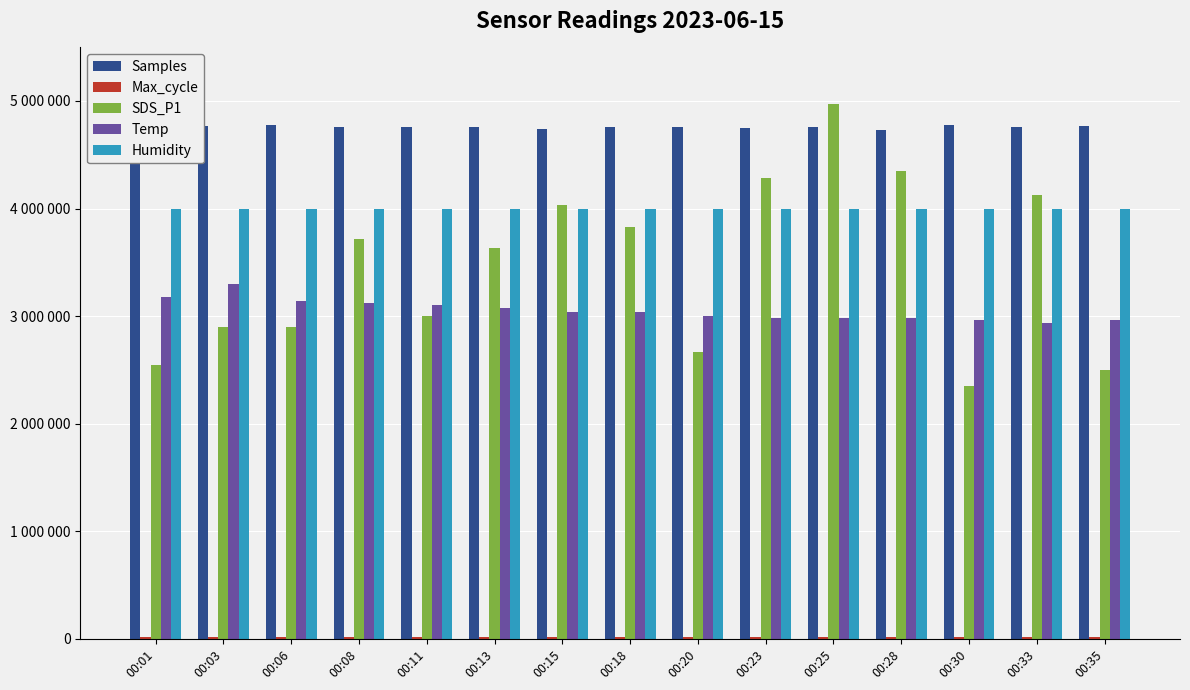

Which category has the highest value across all series?

00:25